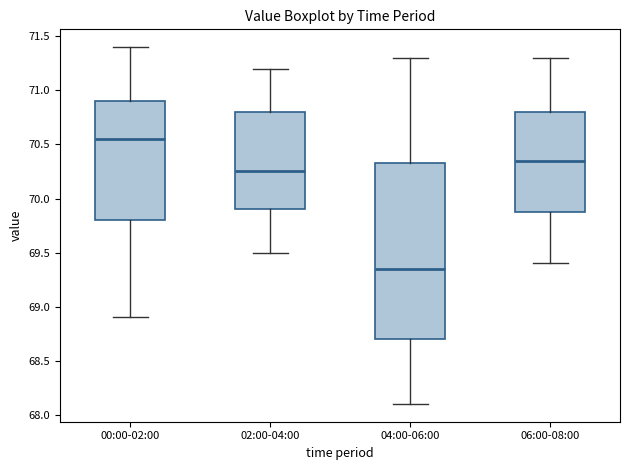

Which box is the tallest, from its lower edge to its upper edge?

04:00-06:00